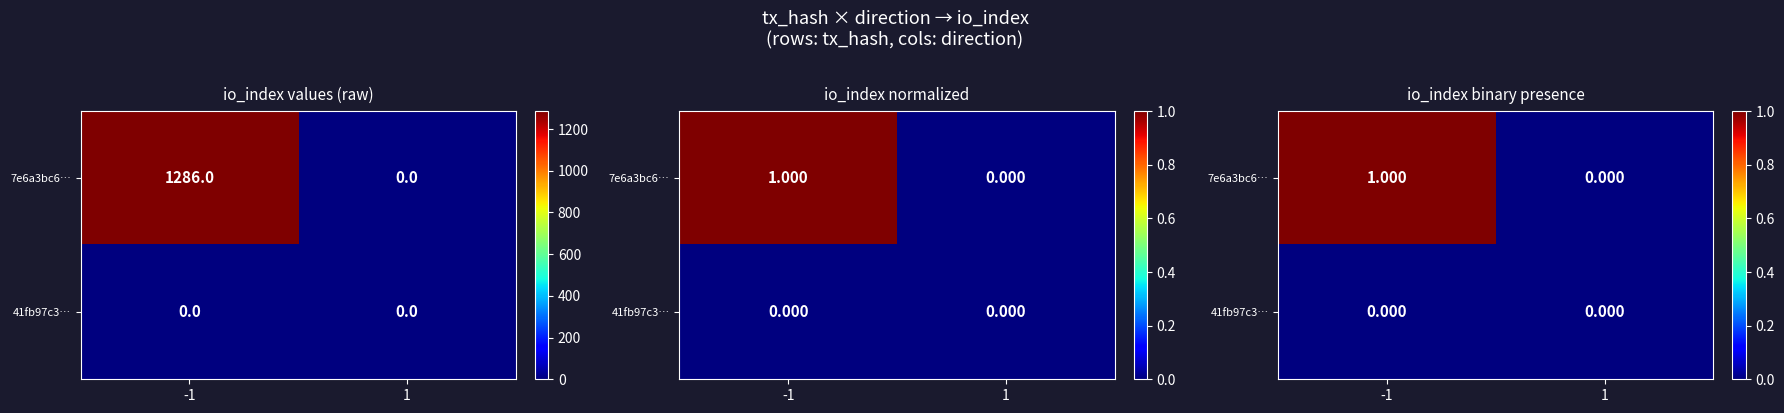

The value of 7e6a3bc6… at -1 is 1. True or false?

False